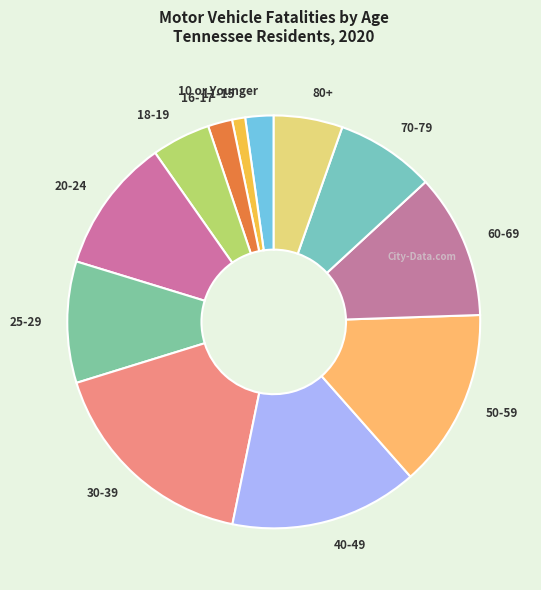

Which category has the smallest portion of the pie?

11-15